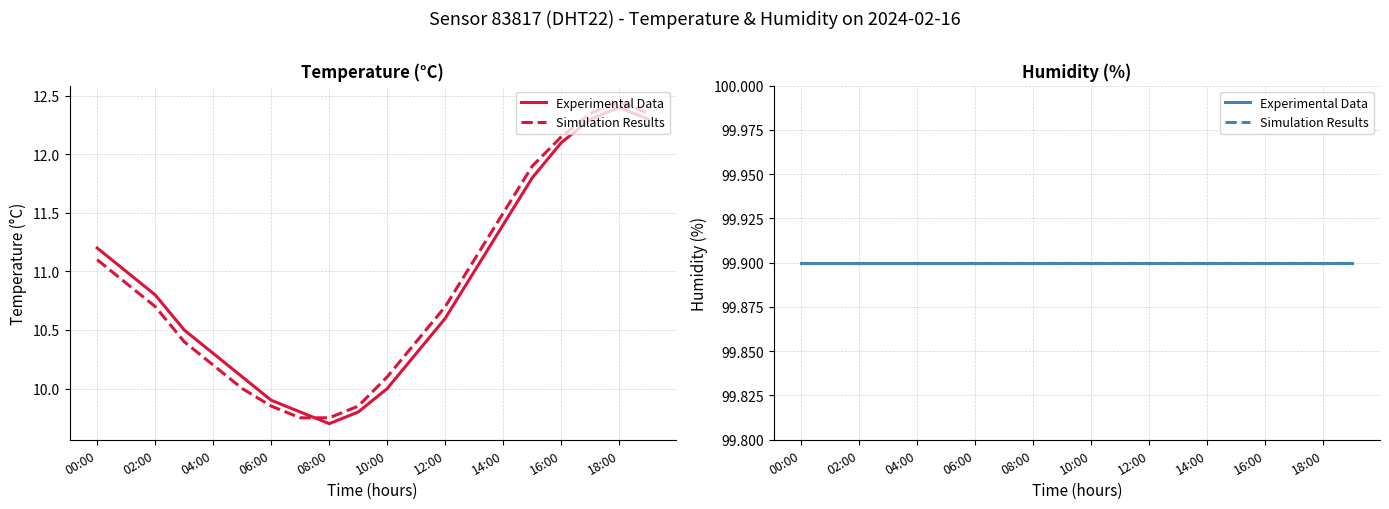

What is the smallest value displayed?

9.7